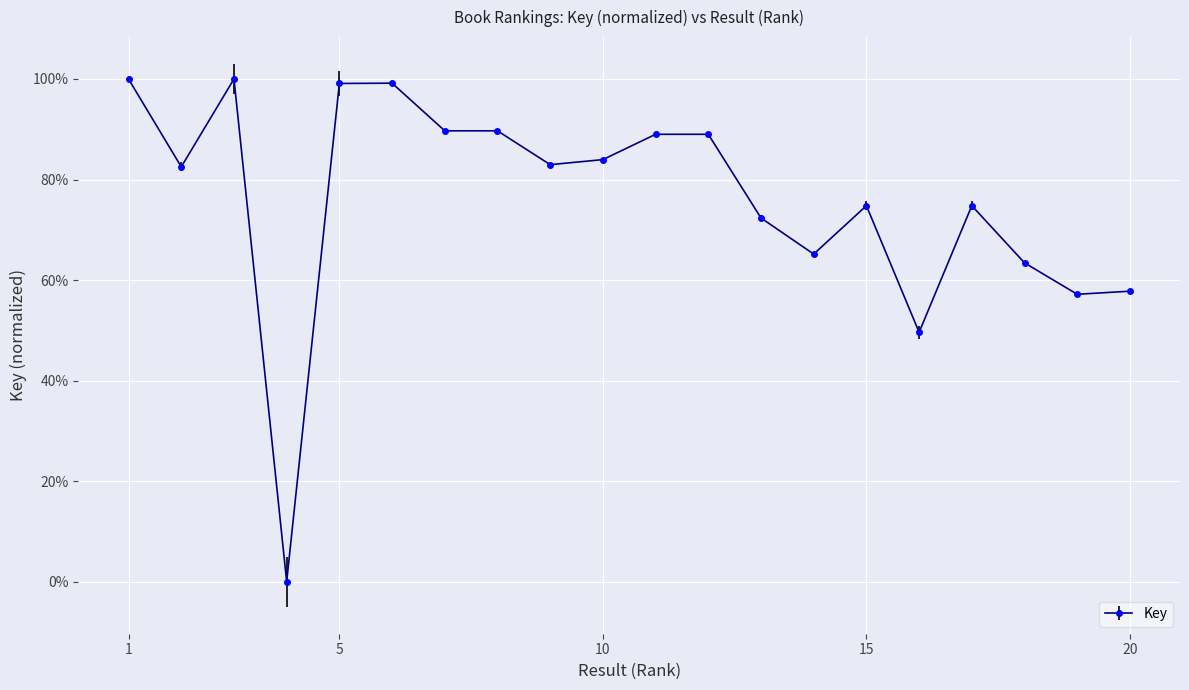

Where is the first local maximum?

3